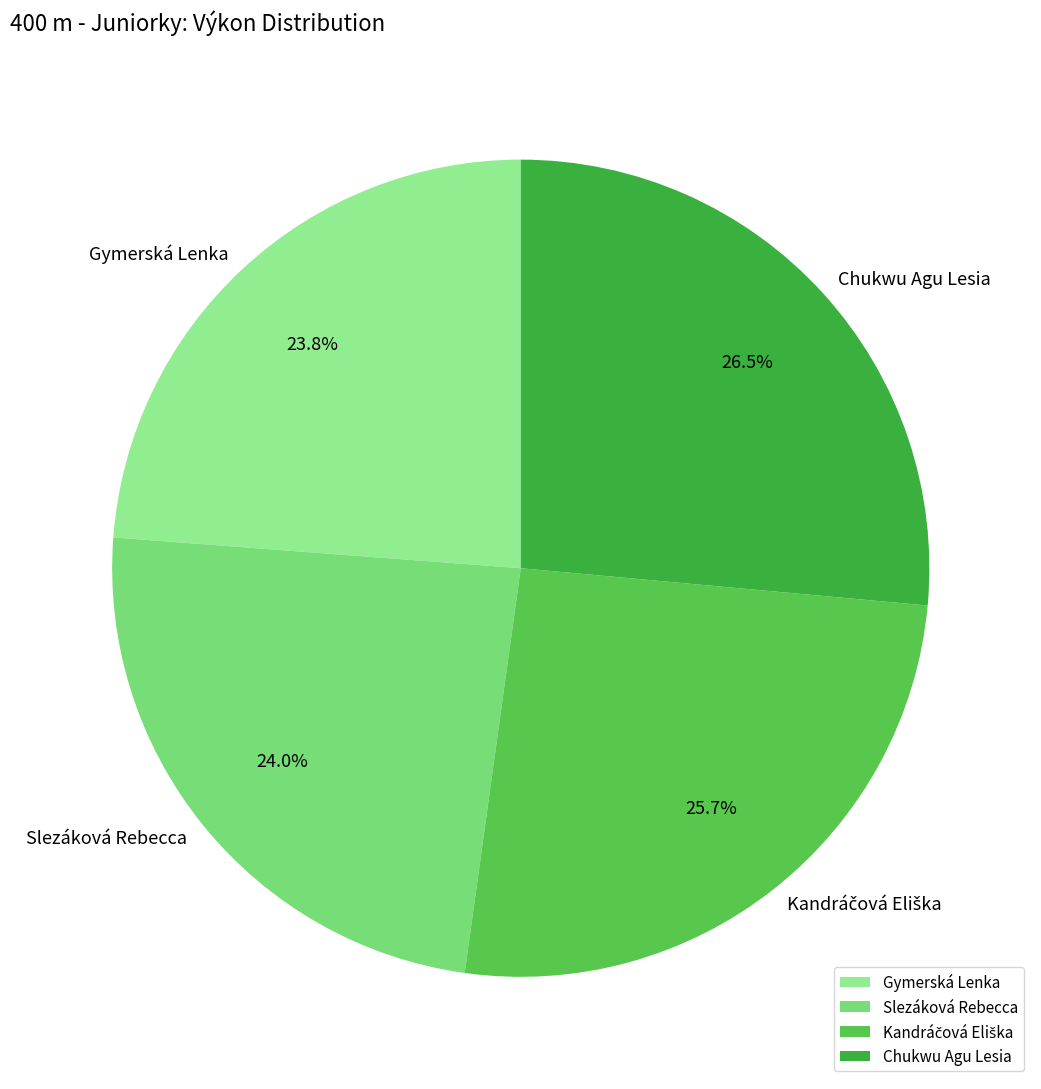

What is the largest slice in the pie chart?

Chukwu Agu Lesia